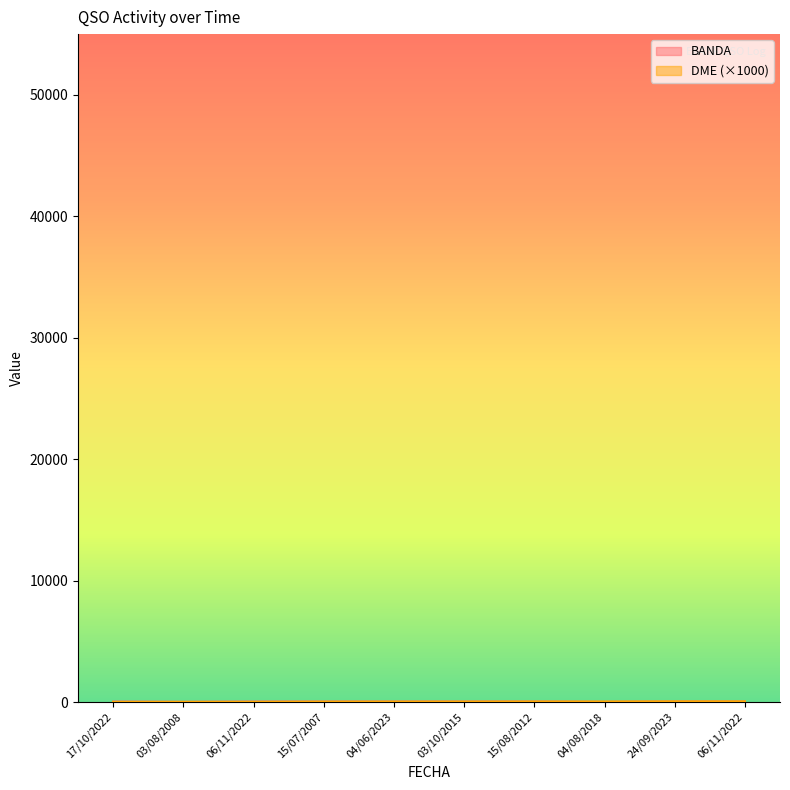

At which label does DME first exceed 30?

03/10/2015